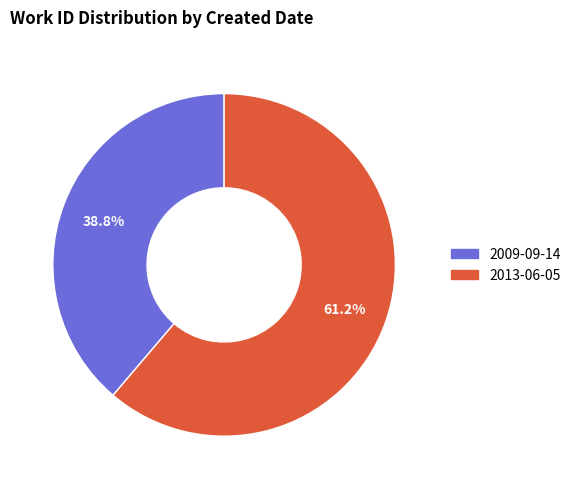

What percentage is the 2009-09-14 slice, to the nearest percent?

39%